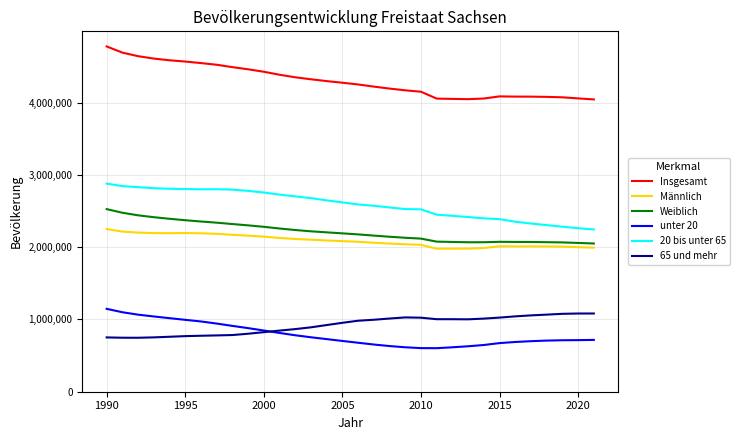

True or false: Weiblich and Insgesamt cross at least once.

False